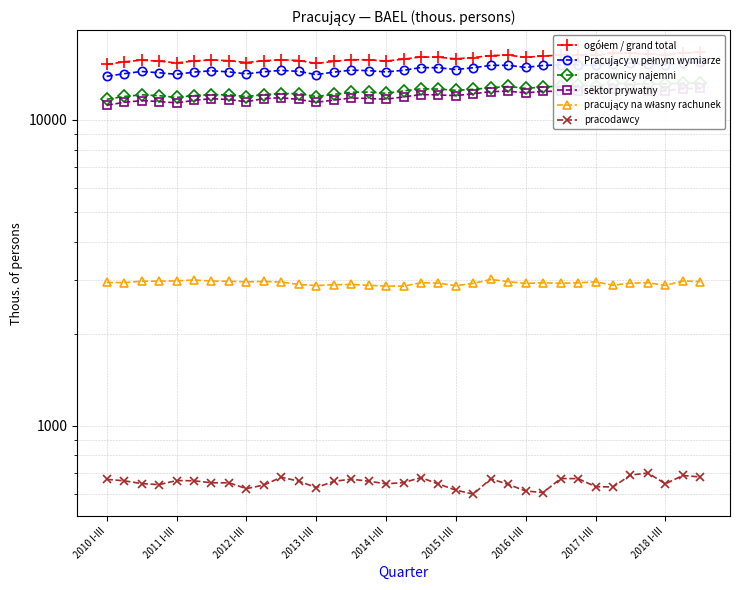

What is the sum of the sektor prywatny values at 26 and 2011 I-III?

23798